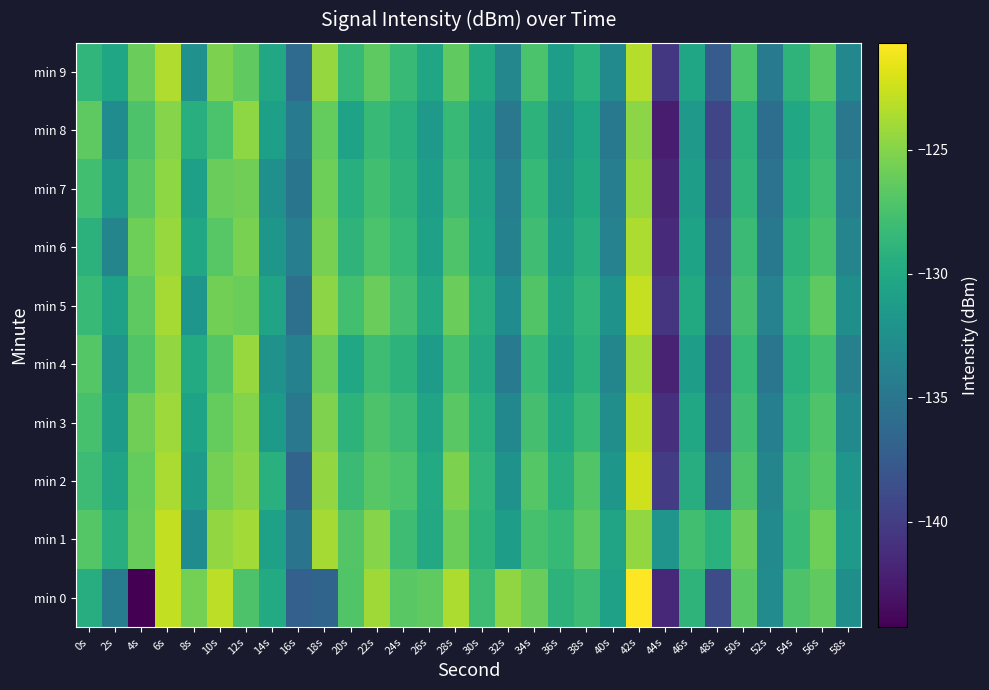

Between 26s and 36s, which is larger?

26s